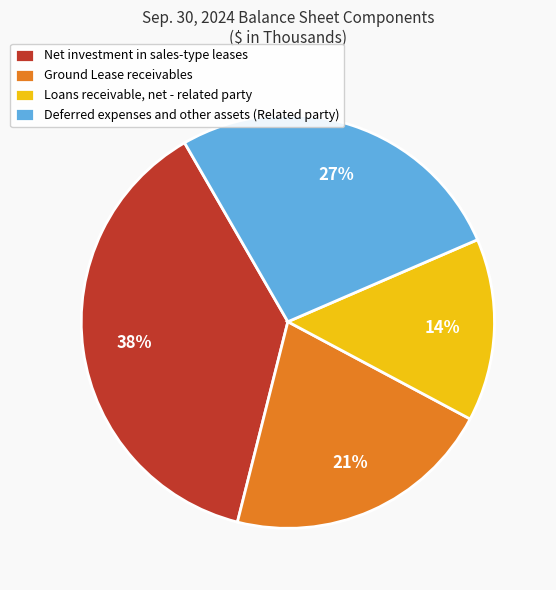

To the nearest percent, what is the average slice percentage?

25%